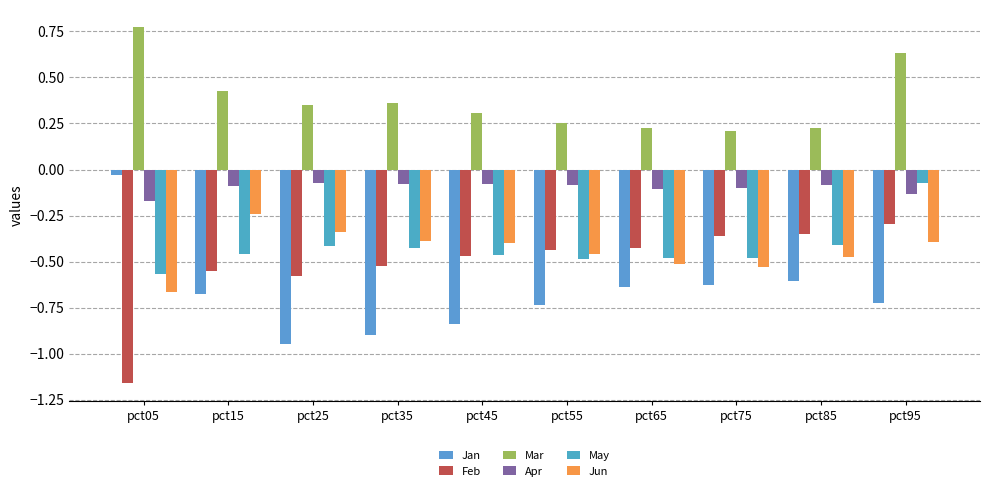

Is it true that Jun equals -0.5 at pct45?

False